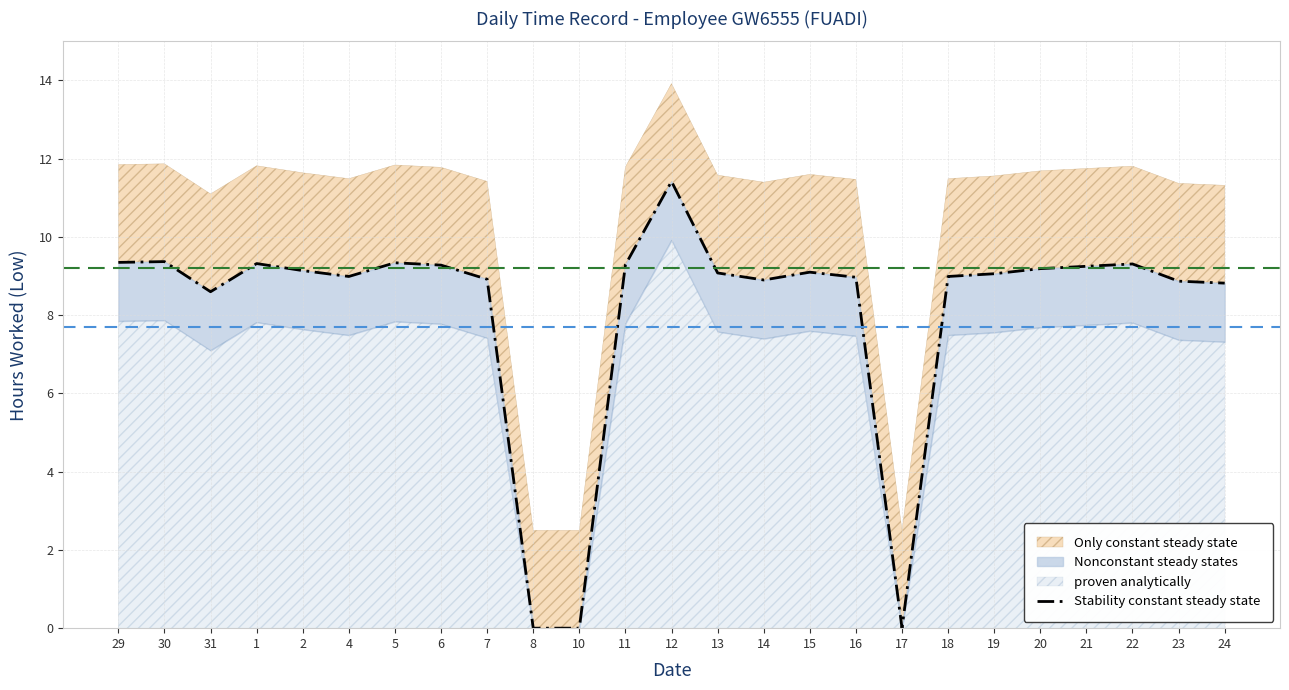

Which category has the lowest value across all series?

8